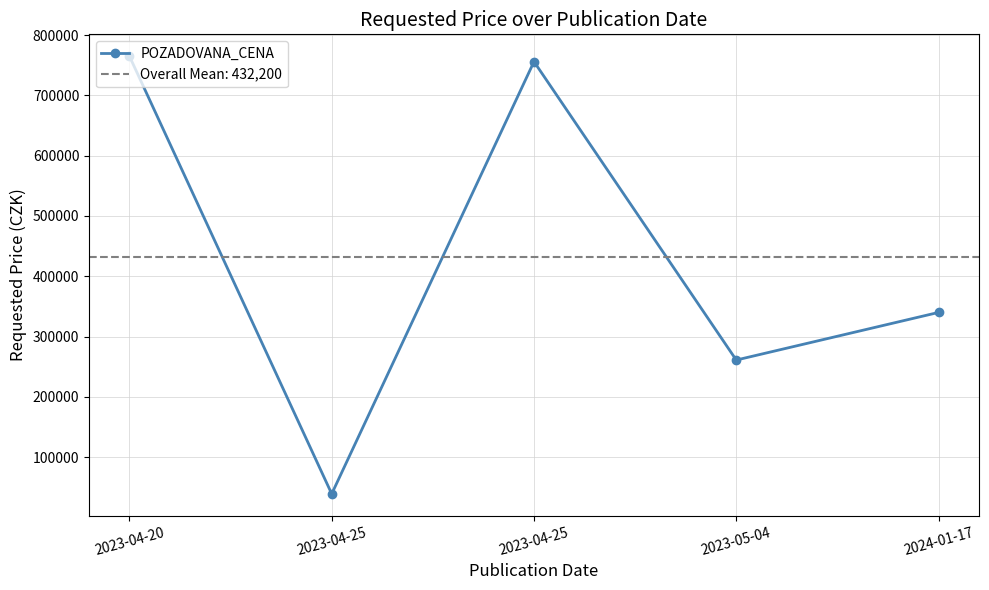

Does the chart display data point markers on the line(s)?

Yes